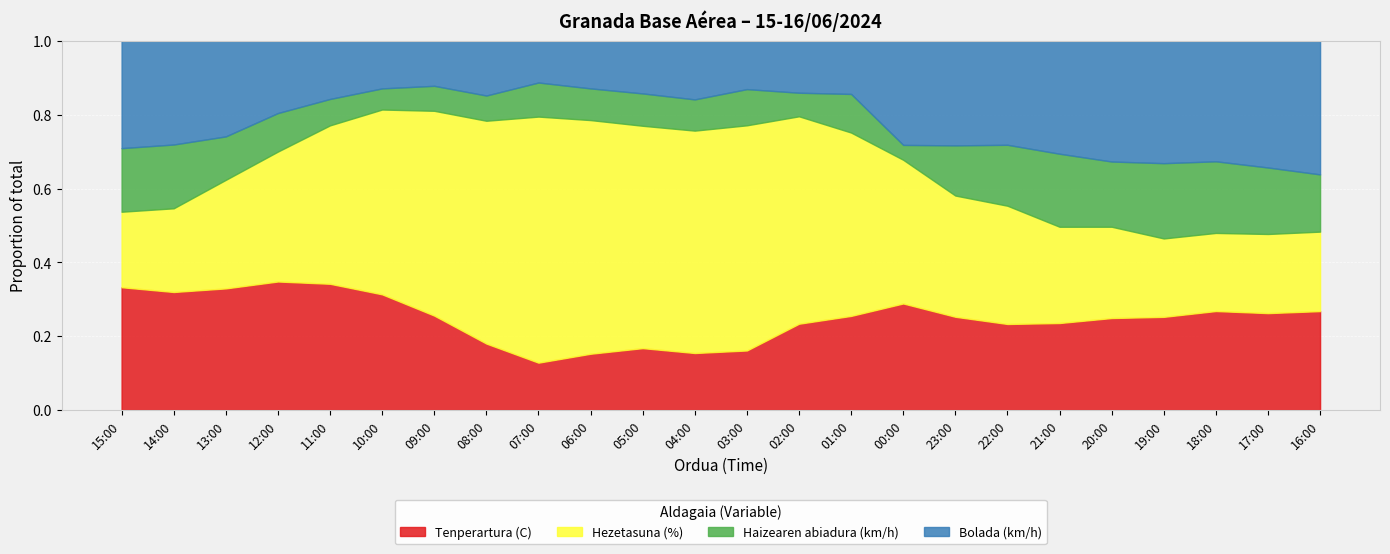

How many interior local peaks does the Bolada (km/h) series have?

3